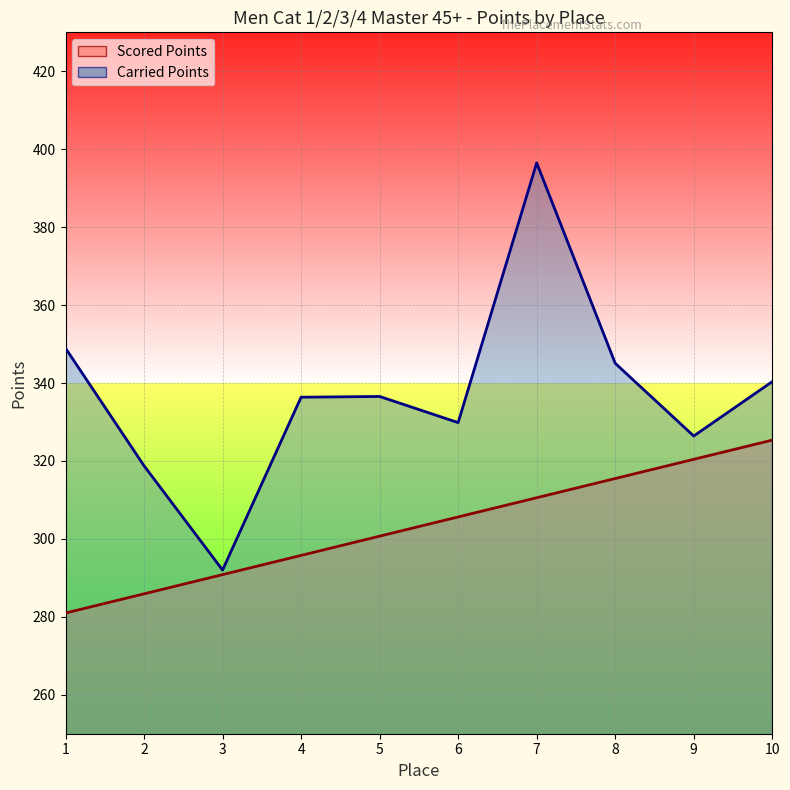

What is the value of the Carried Points point at the 9th from the left?

326.4